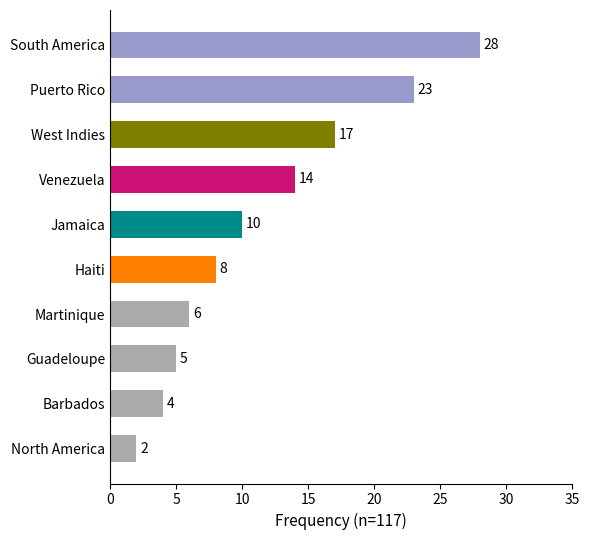

How many data points are less than 10?

5